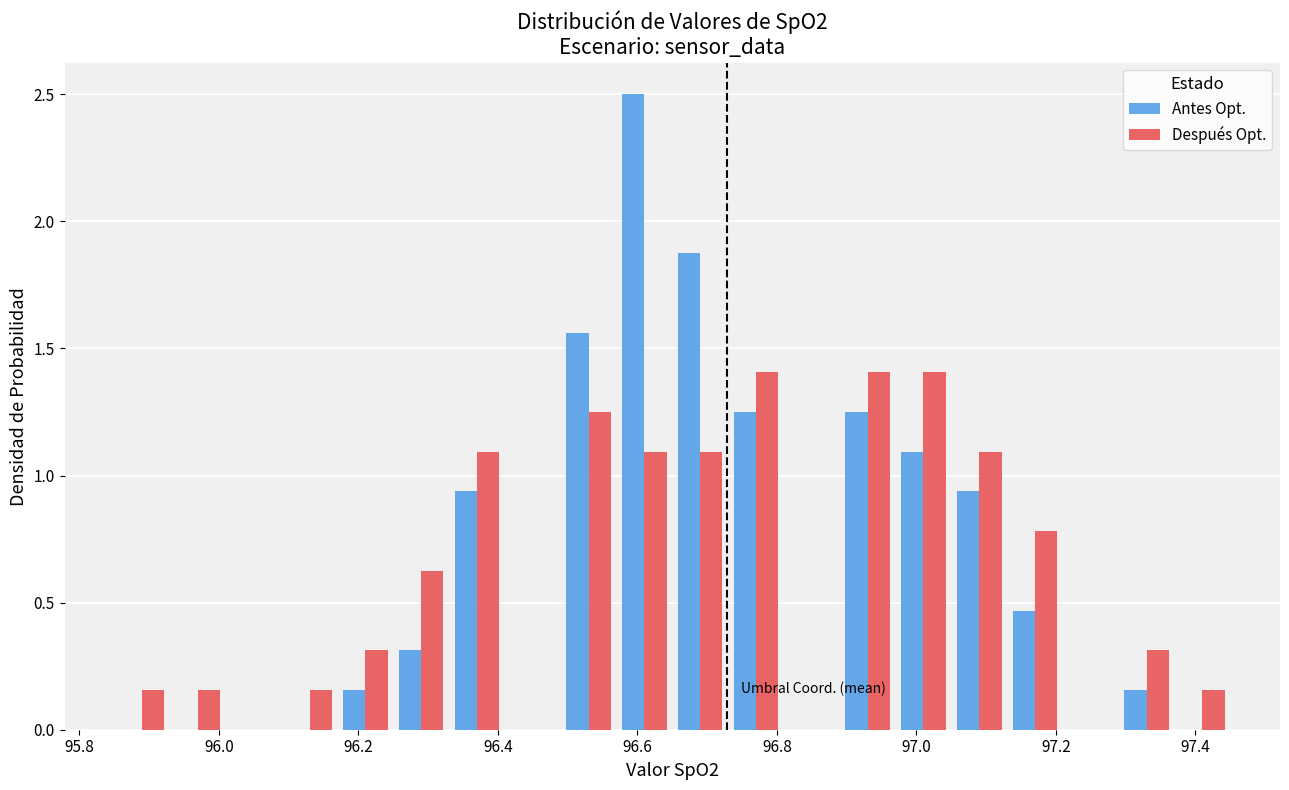

Reading left to right, transcribe this chart: for each range on the x-axis, give the height of each series' bar. Neither the bar edges nor the heights are printed on the chart, so give them approximately, as read against the axes.

95.85 to 95.93: Antes Opt.=0	Después Opt.=0.15
95.93 to 96.01: Antes Opt.=0	Después Opt.=0.15
96.01 to 96.09: Antes Opt.=0	Después Opt.=0
96.09 to 96.17: Antes Opt.=0	Después Opt.=0.15
96.17 to 96.25: Antes Opt.=0.15	Después Opt.=0.30
96.25 to 96.33: Antes Opt.=0.30	Después Opt.=0.65
96.33 to 96.41: Antes Opt.=0.95	Después Opt.=1.10
96.41 to 96.49: Antes Opt.=0	Después Opt.=0
96.49 to 96.57: Antes Opt.=1.55	Después Opt.=1.25
96.57 to 96.65: Antes Opt.=2.50	Después Opt.=1.10
96.65 to 96.73: Antes Opt.=1.90	Después Opt.=1.10
96.73 to 96.81: Antes Opt.=1.25	Después Opt.=1.40
96.81 to 96.89: Antes Opt.=0	Después Opt.=0
96.89 to 96.97: Antes Opt.=1.25	Después Opt.=1.40
96.97 to 97.05: Antes Opt.=1.10	Después Opt.=1.40
97.05 to 97.13: Antes Opt.=0.95	Después Opt.=1.10
97.13 to 97.21: Antes Opt.=0.45	Después Opt.=0.80
97.21 to 97.29: Antes Opt.=0	Después Opt.=0
97.29 to 97.37: Antes Opt.=0.15	Después Opt.=0.30
97.37 to 97.45: Antes Opt.=0	Después Opt.=0.15